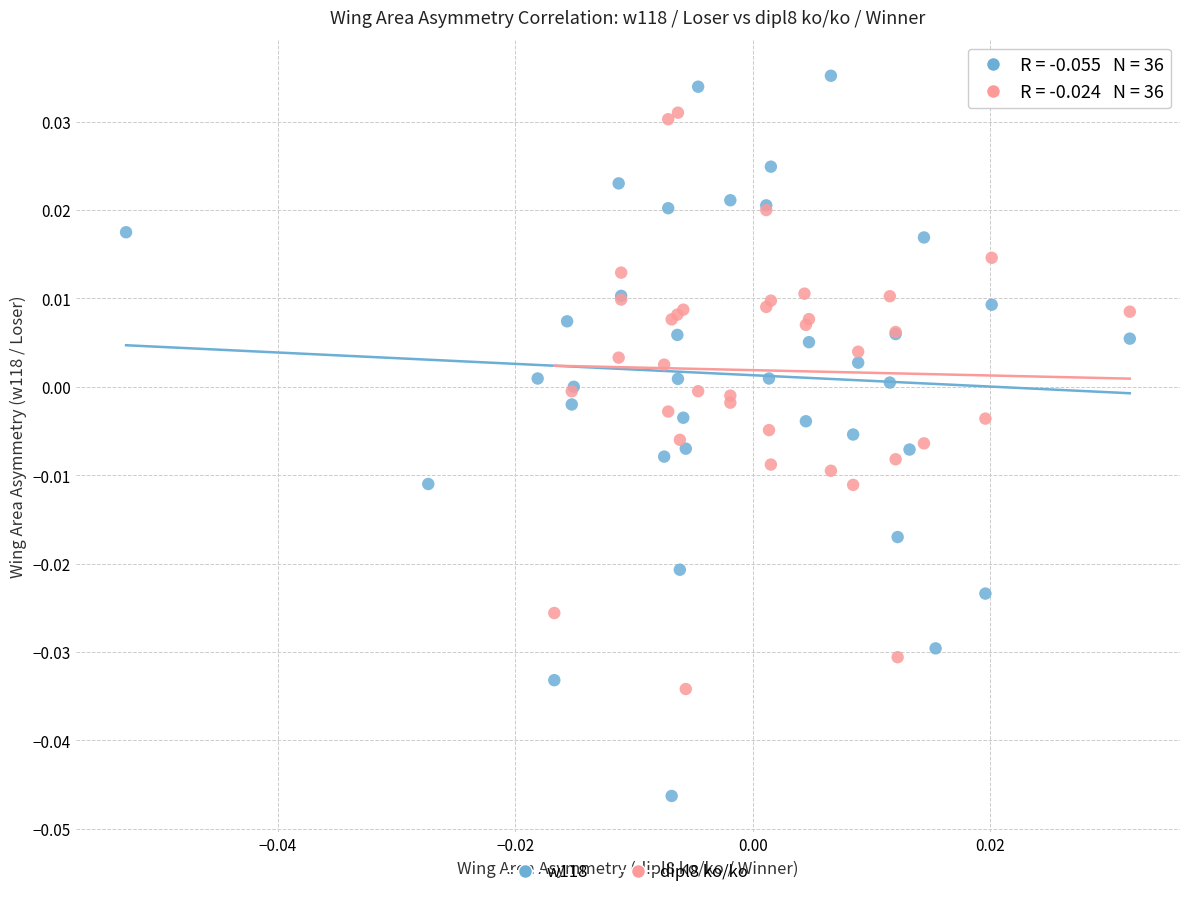

Which series contains the lowest Y value?

w118